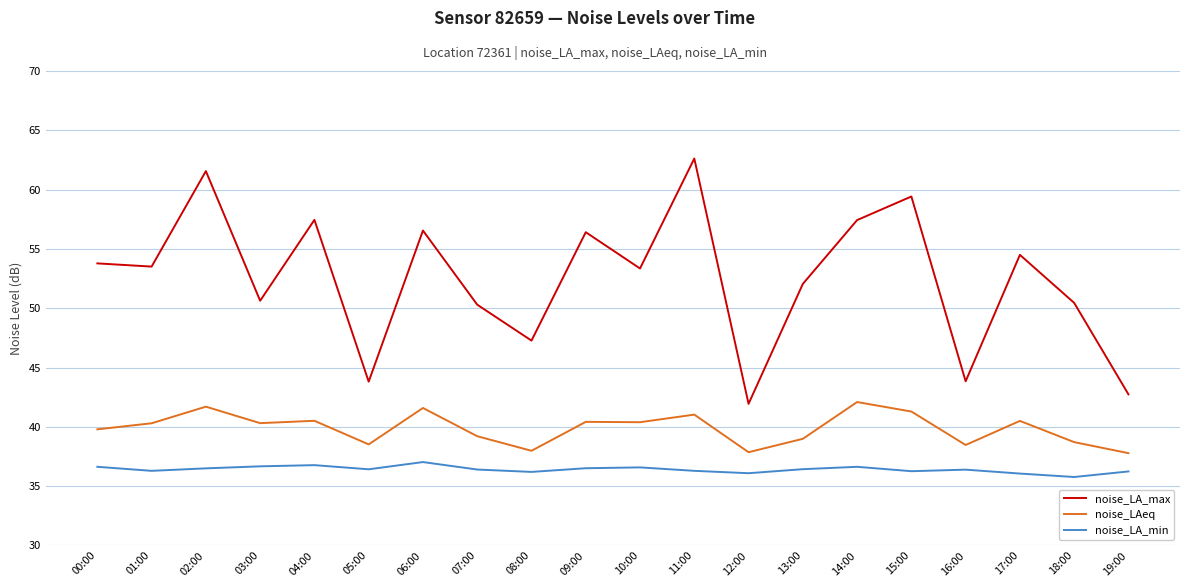

What is the approximate value of noise_LA_min at 04:00?

36.8